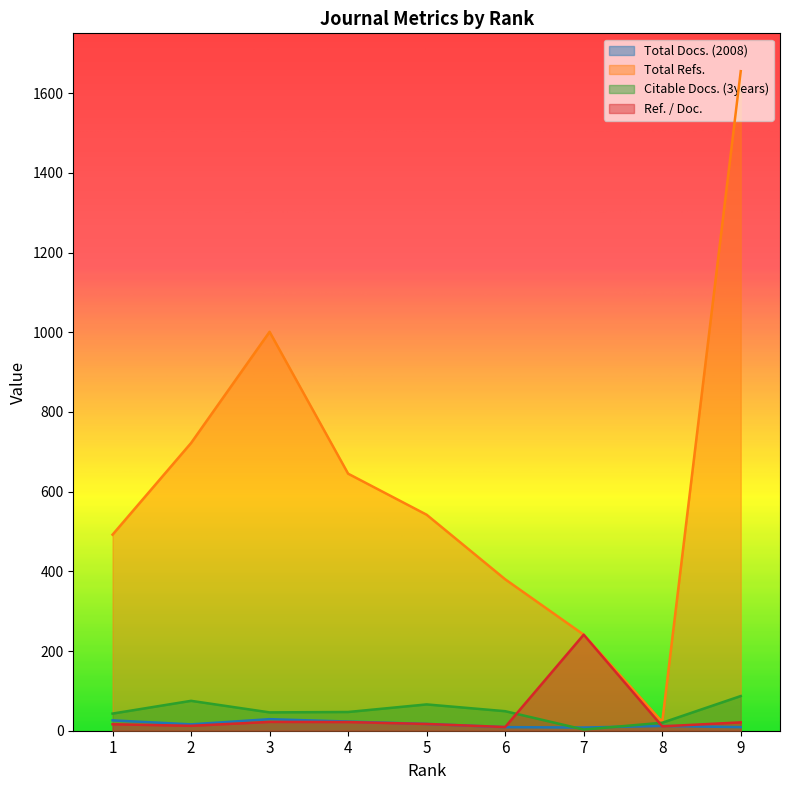

How many lines are shown in the chart?

4